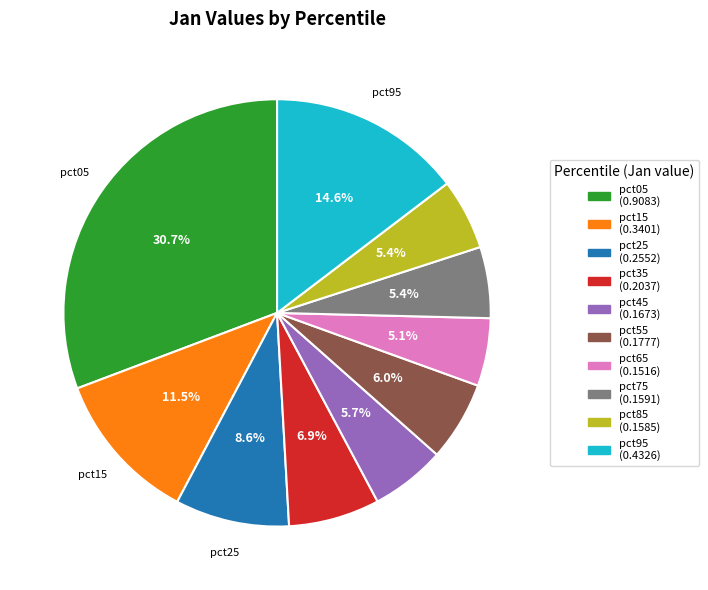

Between pct35 (0.2037) and pct45 (0.1673), which is larger?

pct35 (0.2037)